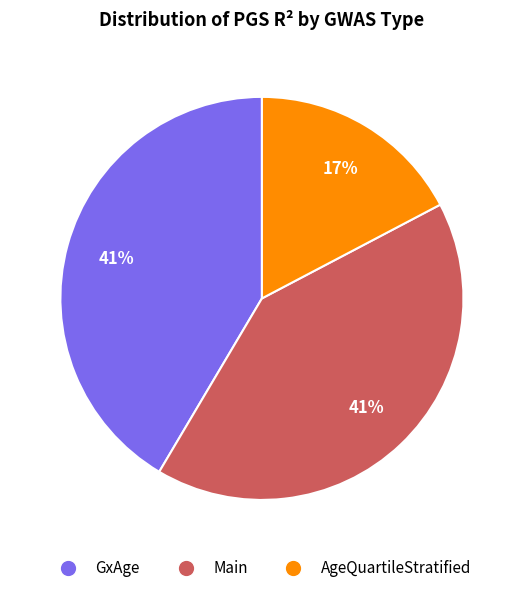

How many slices are in this pie chart?

3